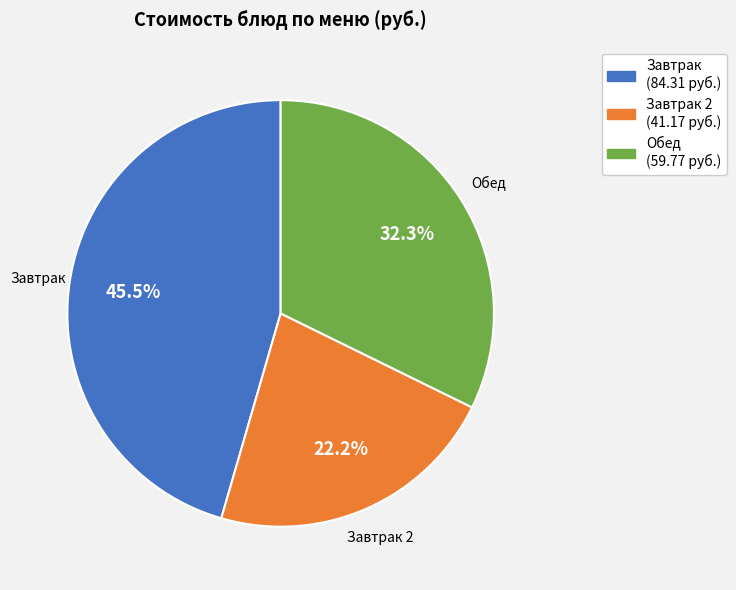

Is there a majority slice in this chart?

No